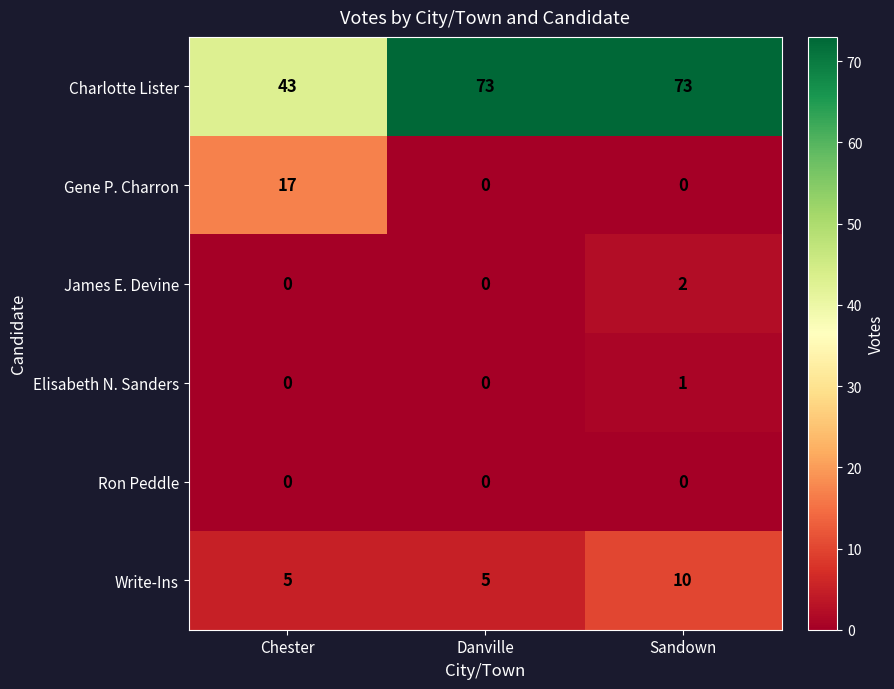

What is the sum of all Write-Ins values?

20